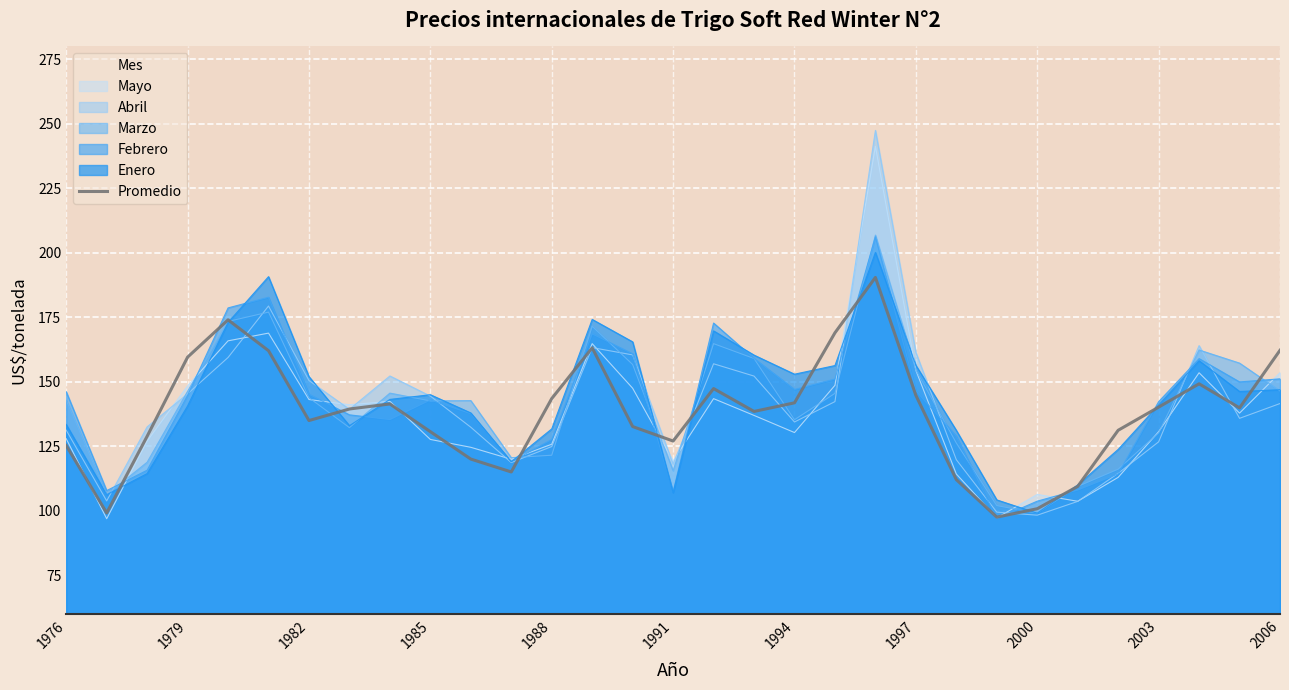

What is the maximum value shown in the chart?

247.5